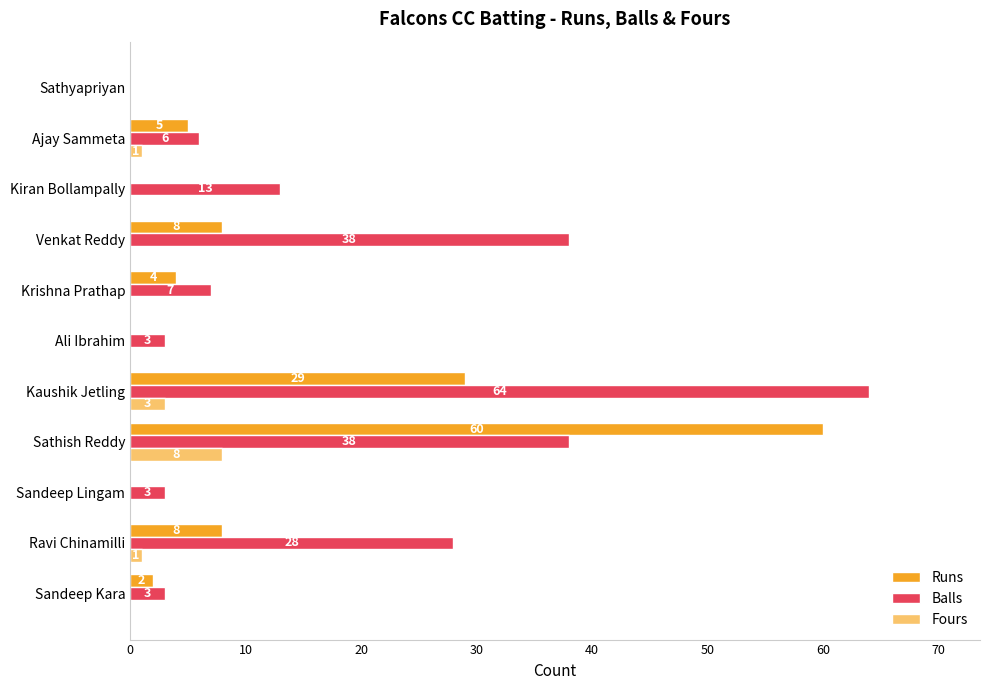

What is the total value across all series at Kiran Bollampally?

13